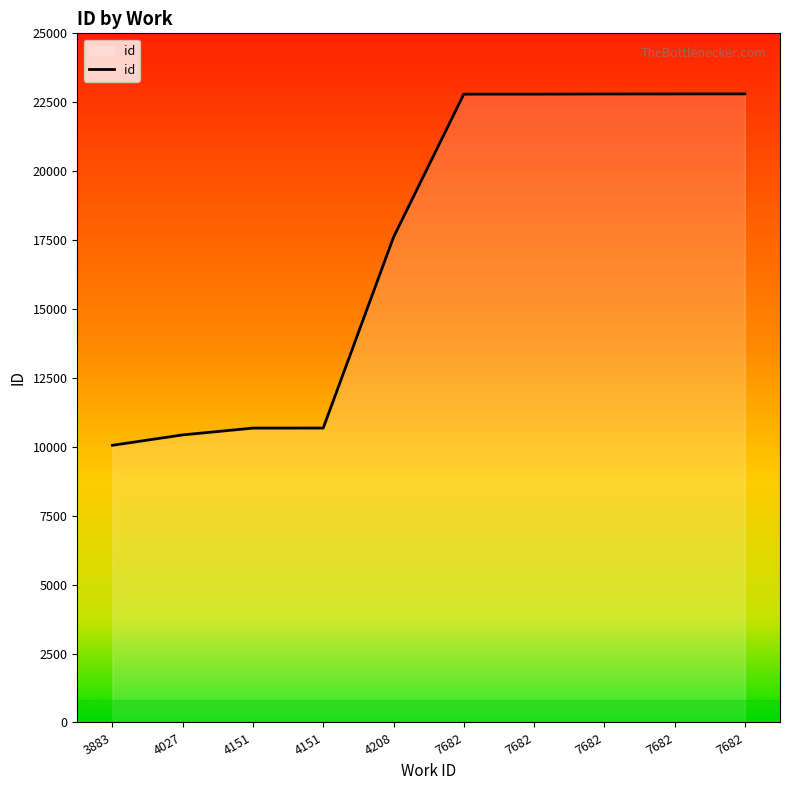

List the labels in order of value, smallest first.

3883, 4027, 4151, 4151, 4208, 7682, 7682, 7682, 7682, 7682